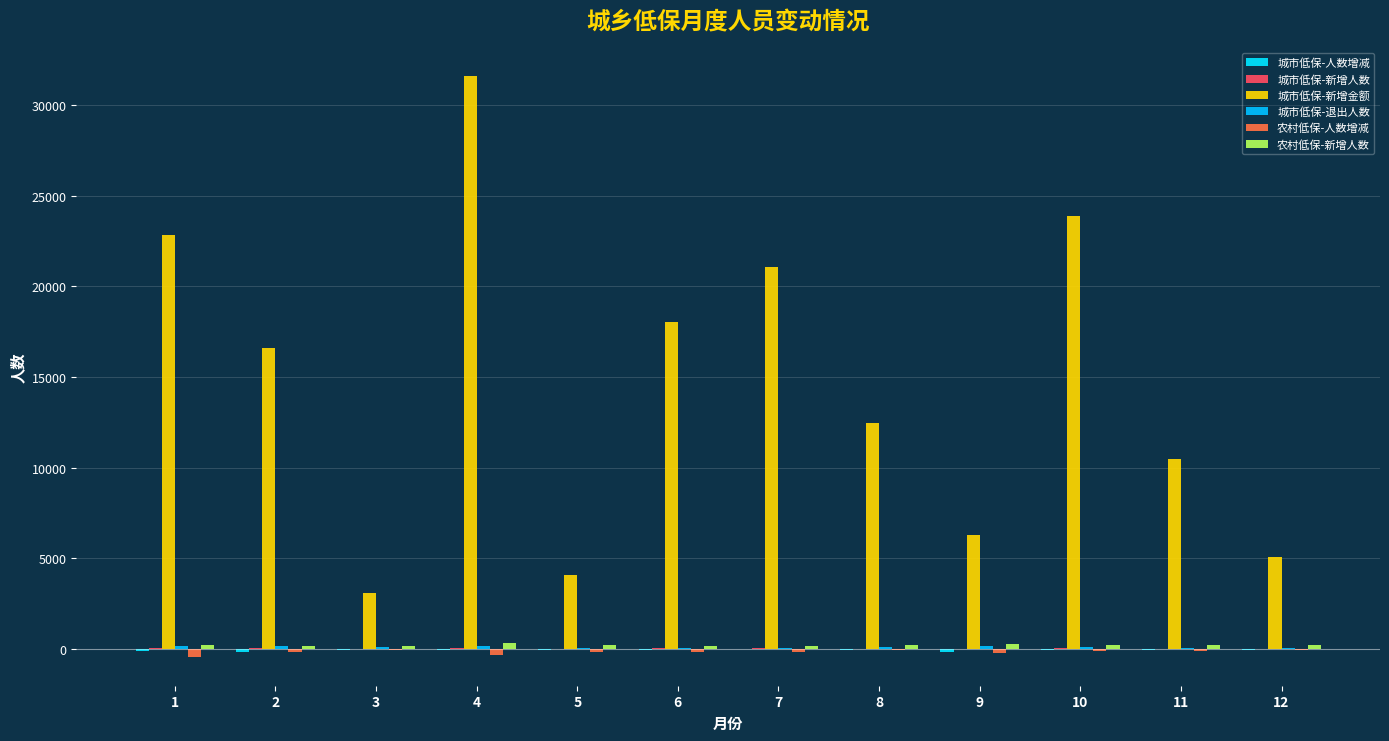

Are the bars grouped side by side (vs. stacked)?

Yes